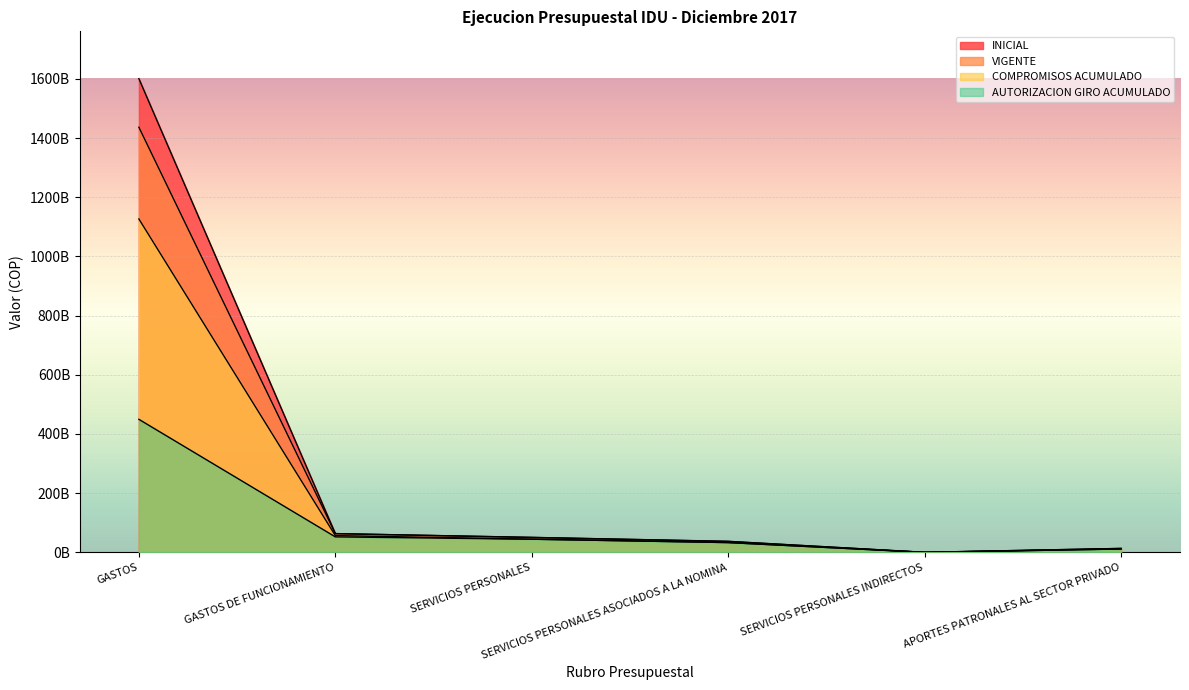

True or false: COMPROMISOS ACUMULADO and AUTORIZACION GIRO ACUMULADO cross at least once.

False